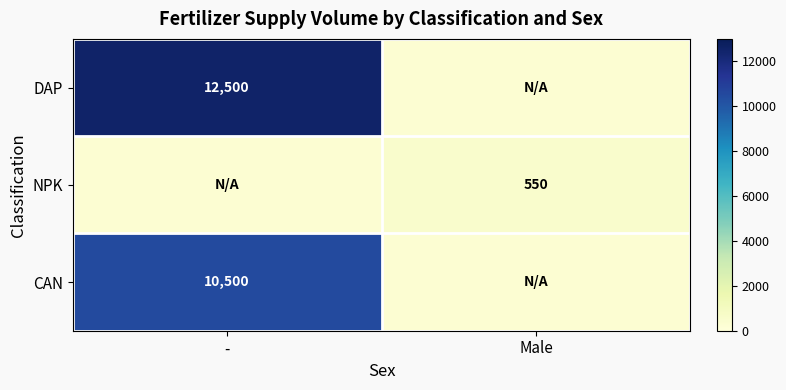

True or false: DAP has a value of 12500 at -.

True